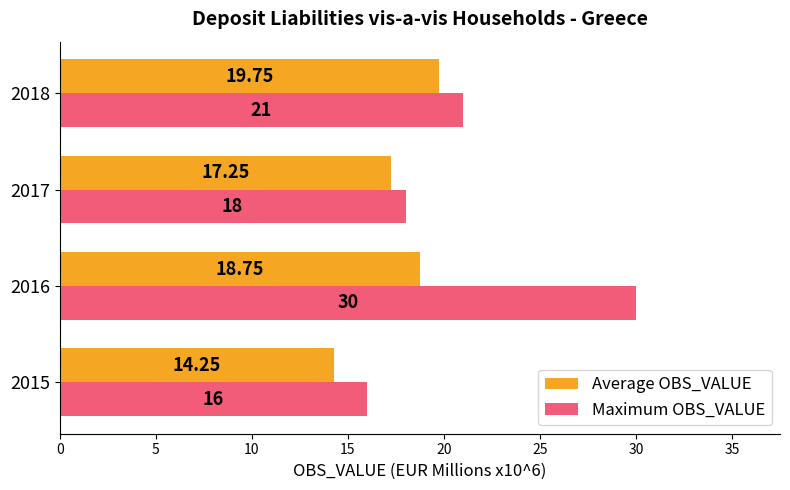

What is the sum of all Maximum OBS_VALUE values?

85.0